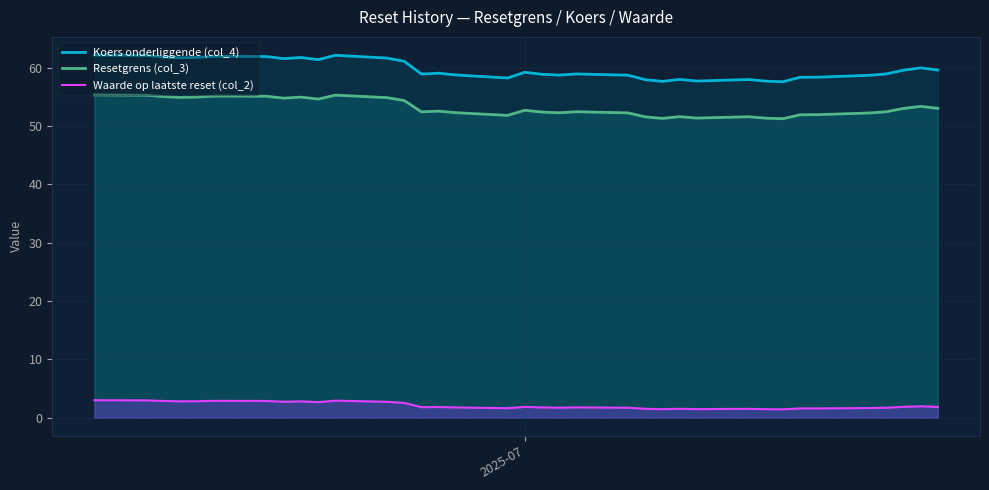

Rank the series by their maximum value, from highest to lowest.

Koers onderliggende (col_4), Resetgrens (col_3), Waarde op laatste reset (col_2)